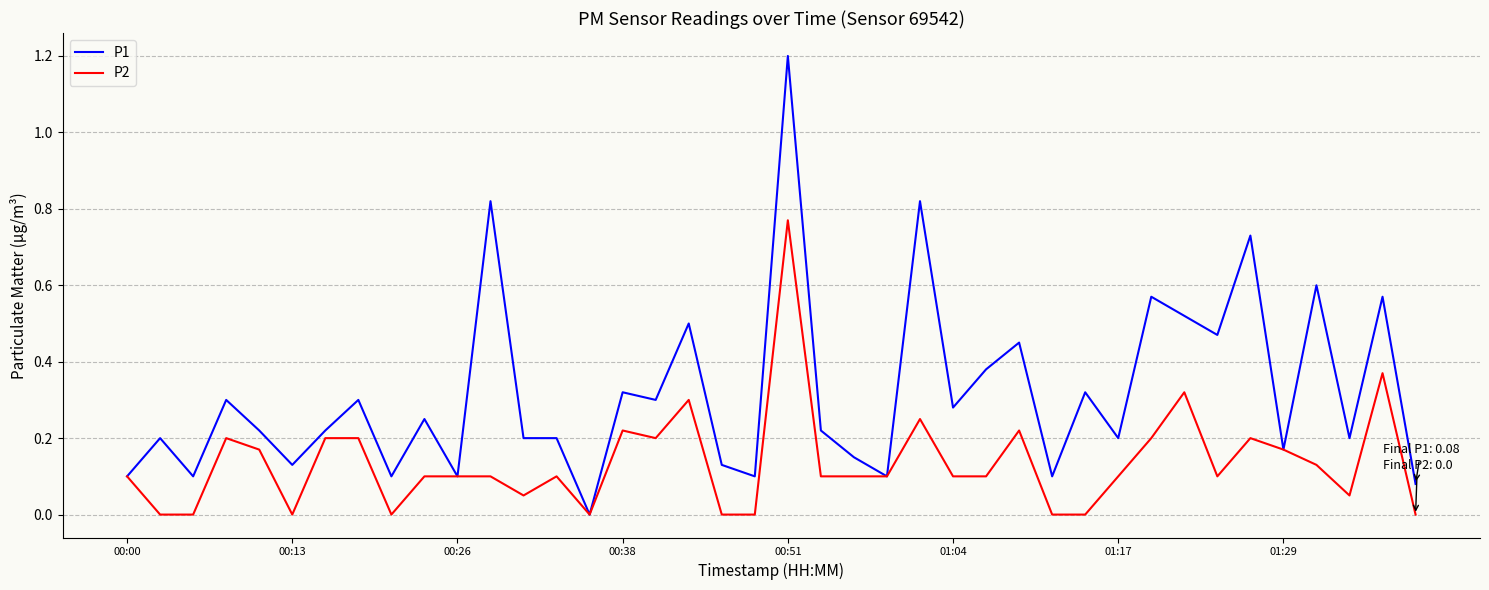

How many lines are shown in the chart?

2